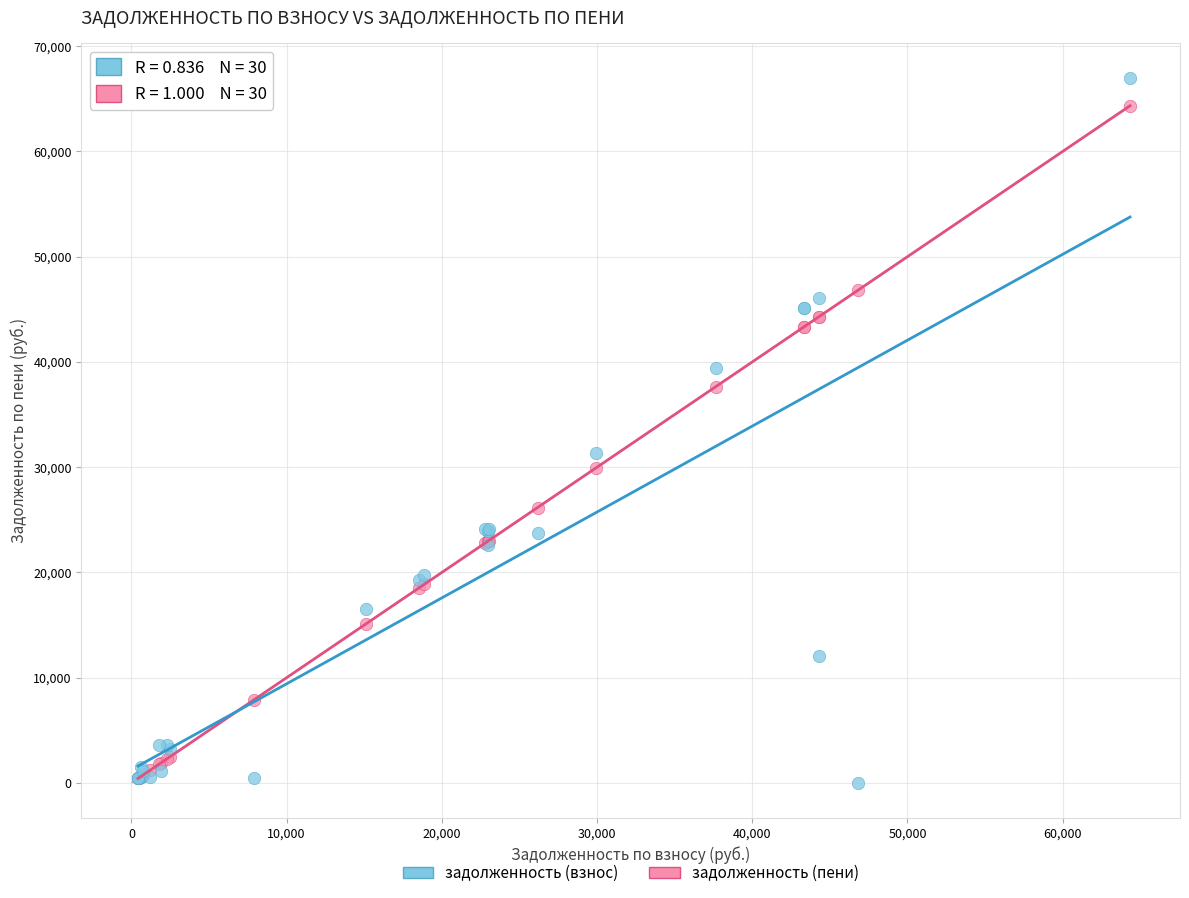

Across all series, what Y value is closest to 33464?

31302.1